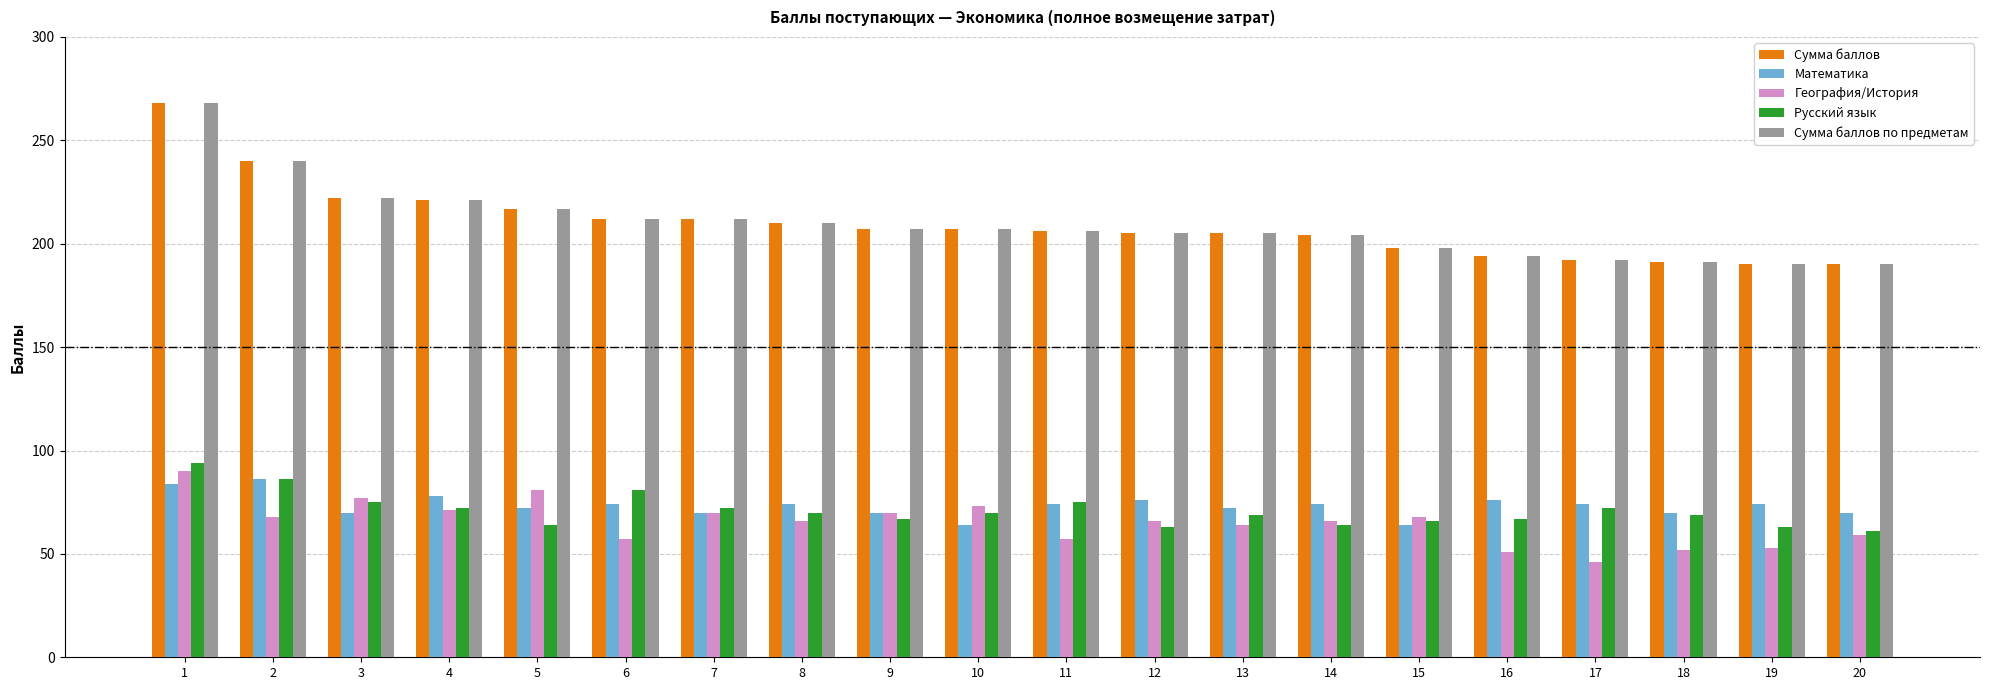

What is the spread (max minus min) of values at 3?

152